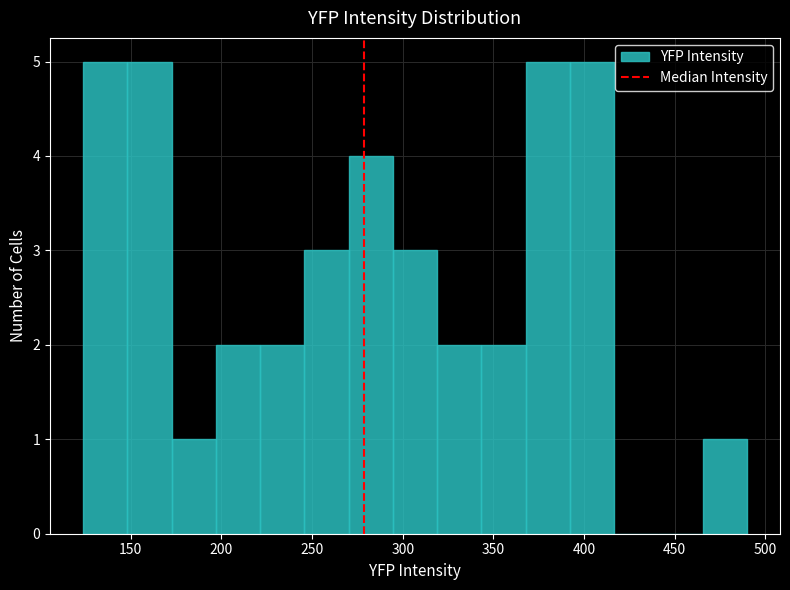

Reading left to right, transcribe this chart: for each bar, give the range it covers on the x-axis and its height. Neither the bar edges nor the heights are printed on the chart, so give them approximately, as read against the axes.

125 to 150: 5
150 to 175: 5
175 to 195: 1
195 to 220: 2
220 to 245: 2
245 to 270: 3
270 to 295: 4
295 to 320: 3
320 to 345: 2
345 to 370: 2
370 to 390: 5
390 to 415: 5
415 to 440: 0
440 to 465: 0
465 to 490: 1